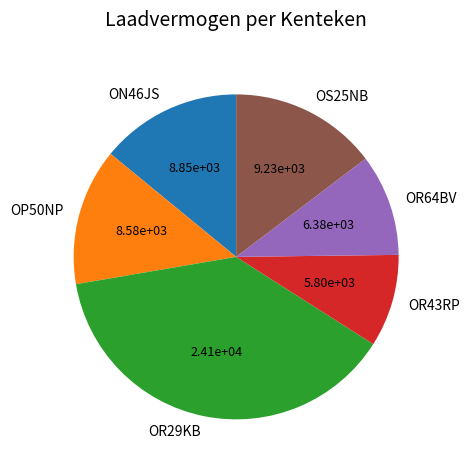

Is there a majority slice in this chart?

No